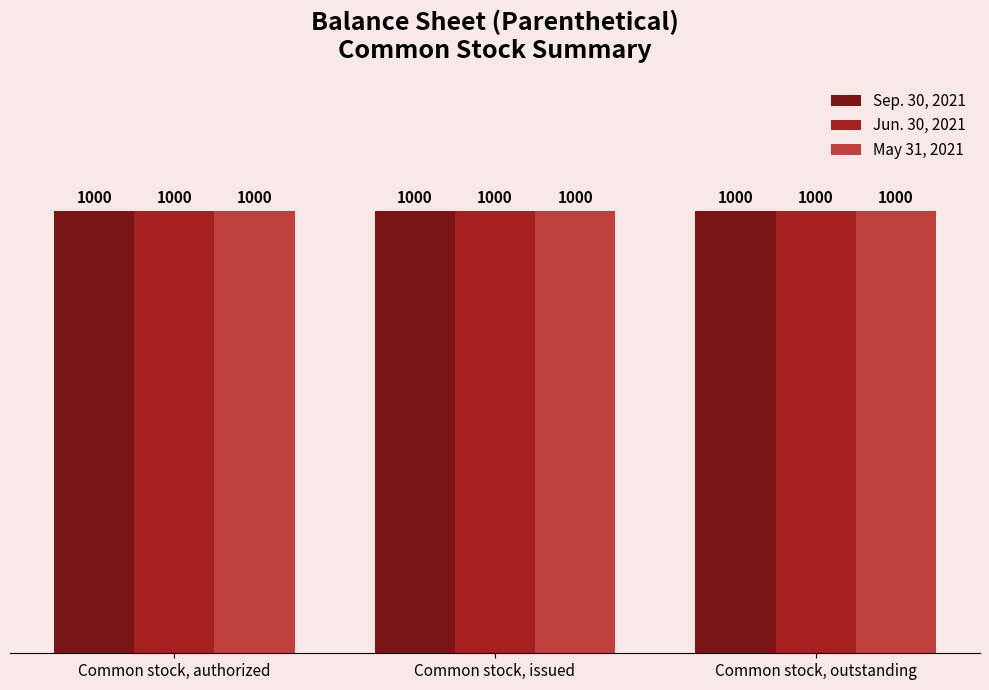

What position from the right is Common stock, issued?

2